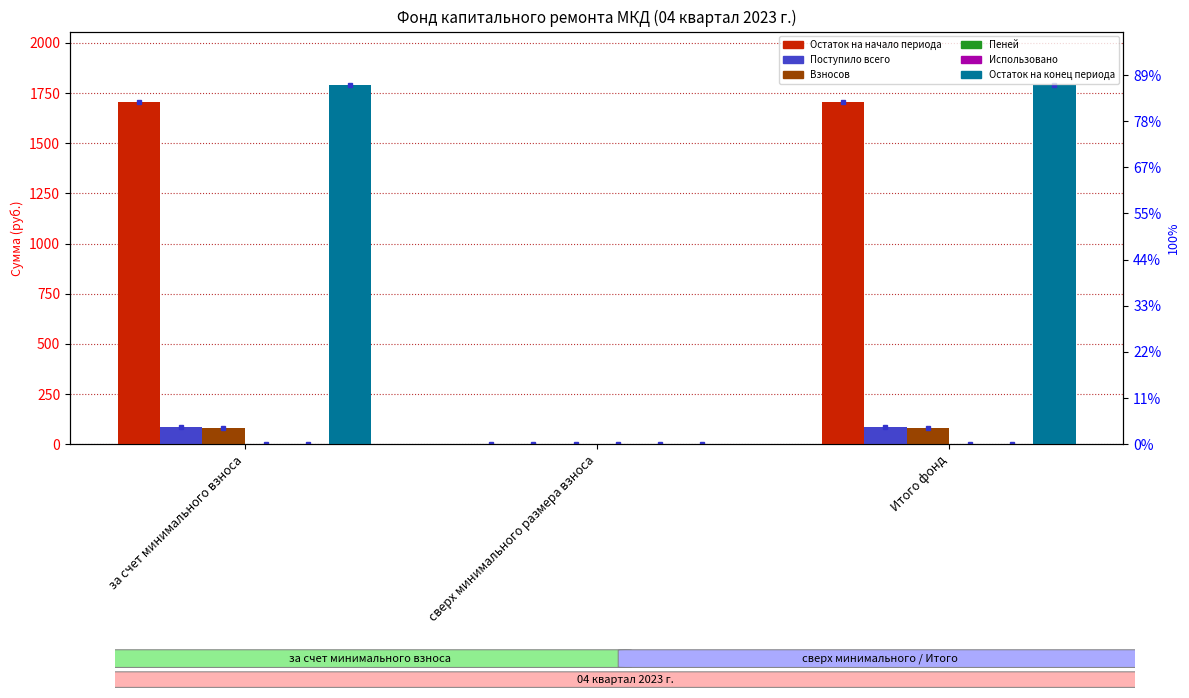

What is the spread (max minus min) of values at за счет минимального взноса?

1788.6